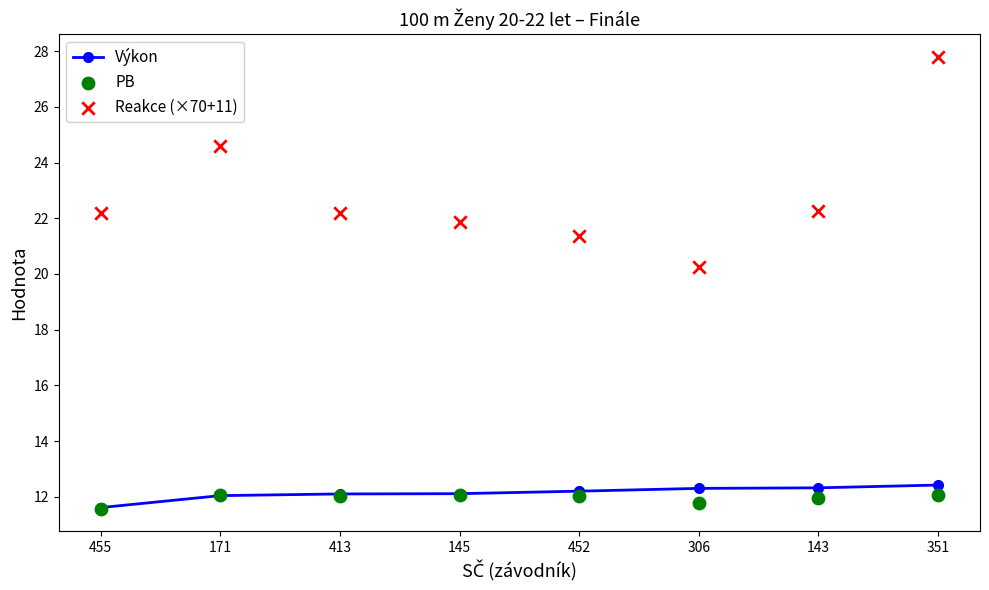

At how many categories does at least one series exceed 13?

8